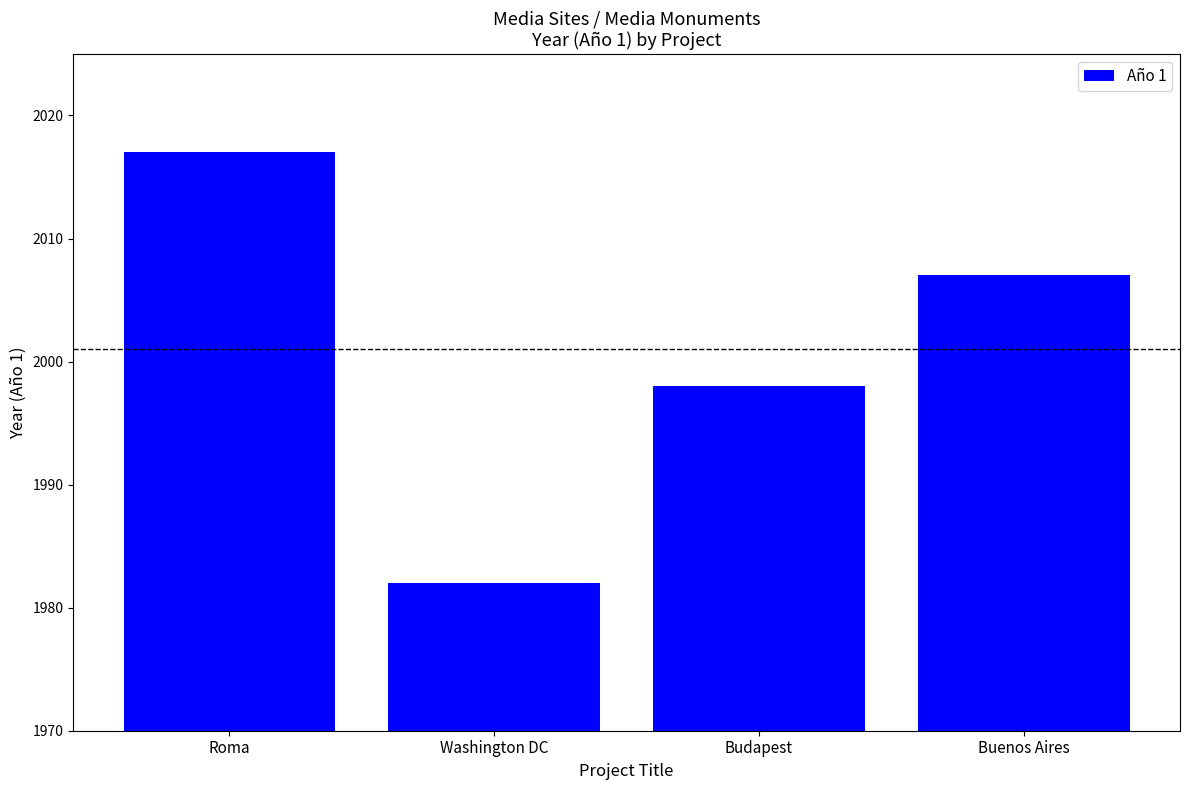

What value does the data have at Roma?

2017